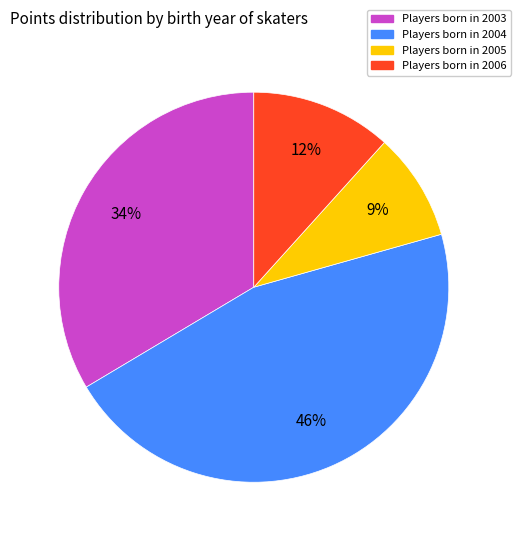

To the nearest percent, what is the difference between the largest and smallest slice percentages?

37%